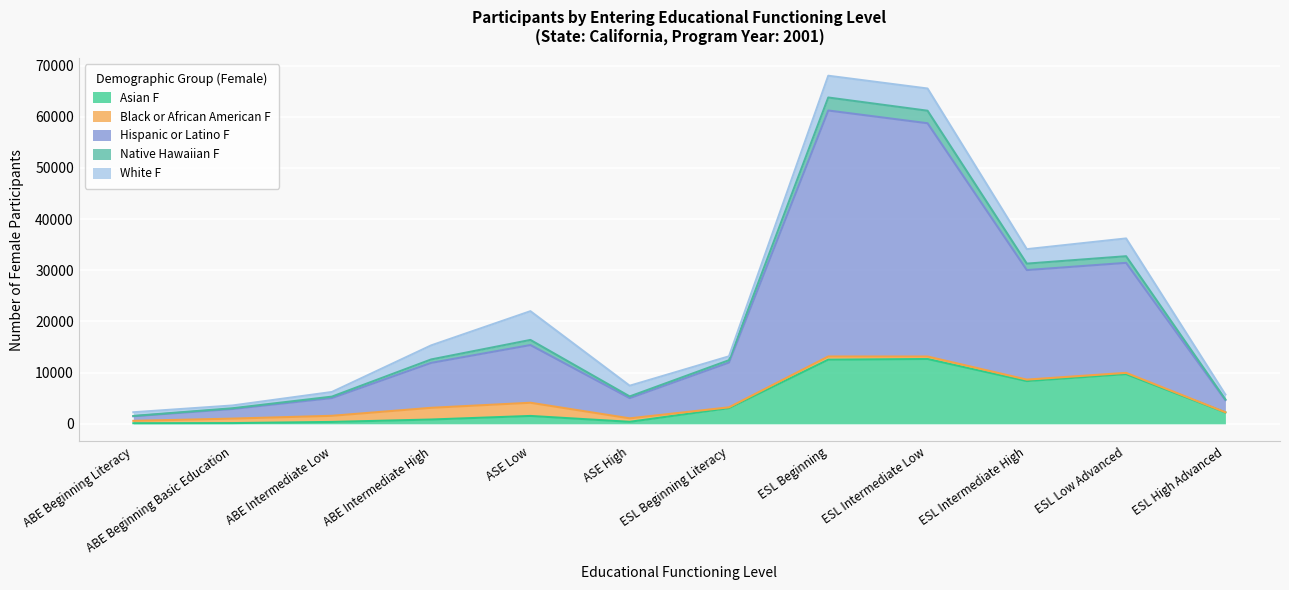

How many values in the Asian F series exceed 2210?

5